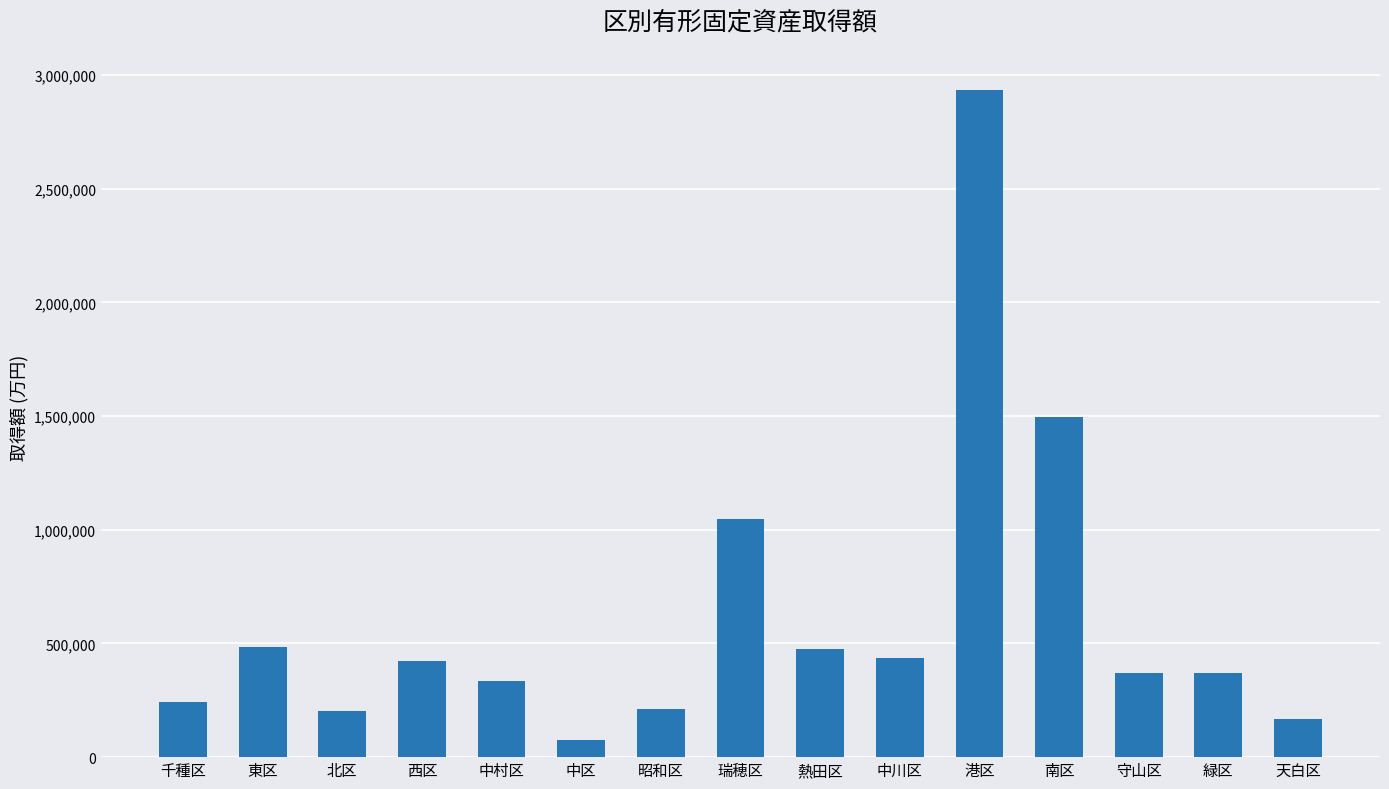

Where does the data first go above 371817?

東区